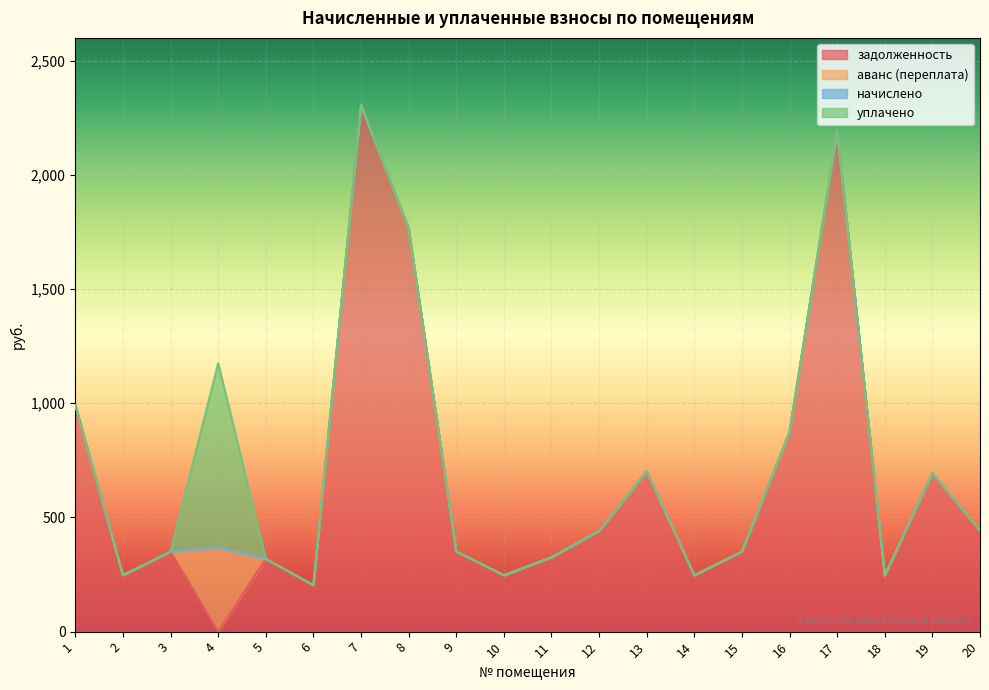

What is the approximate value of задолженность at 16?

873.2